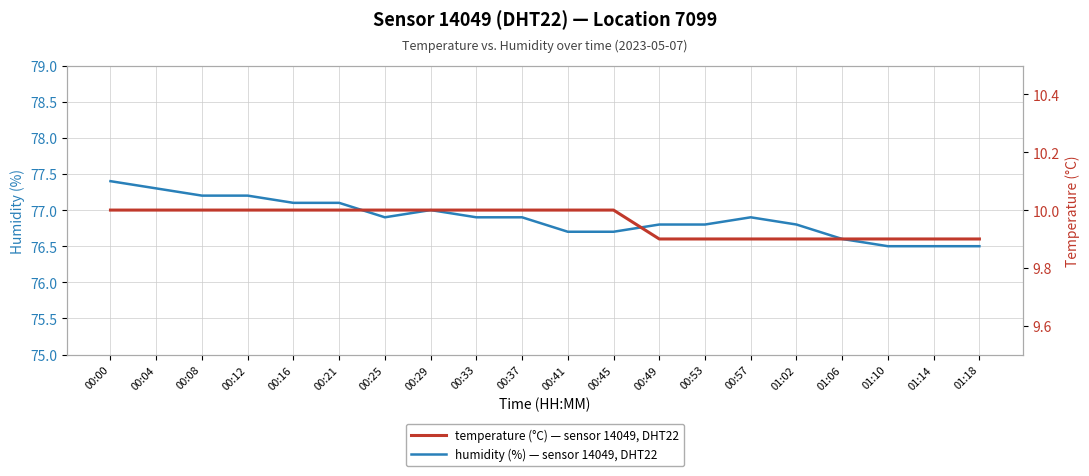

What position from the left is 00:29?

8